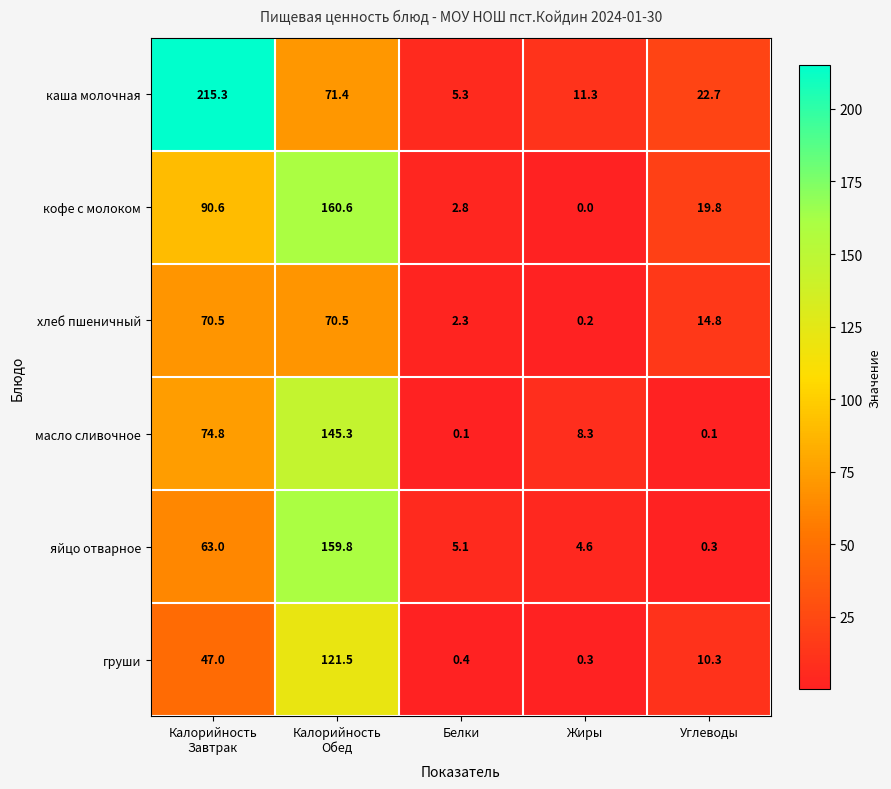

Reading right to left, list all the values displayed in this chart.

каша молочная: 22.7	11.3	5.3	71.4	215.3
кофе с молоком: 19.8	0.0	2.8	160.6	90.6
хлеб пшеничный: 14.8	0.2	2.3	70.5	70.5
масло сливочное: 0.1	8.3	0.1	145.3	74.8
яйцо отварное: 0.3	4.6	5.1	159.8	63.0
груши: 10.3	0.3	0.4	121.5	47.0